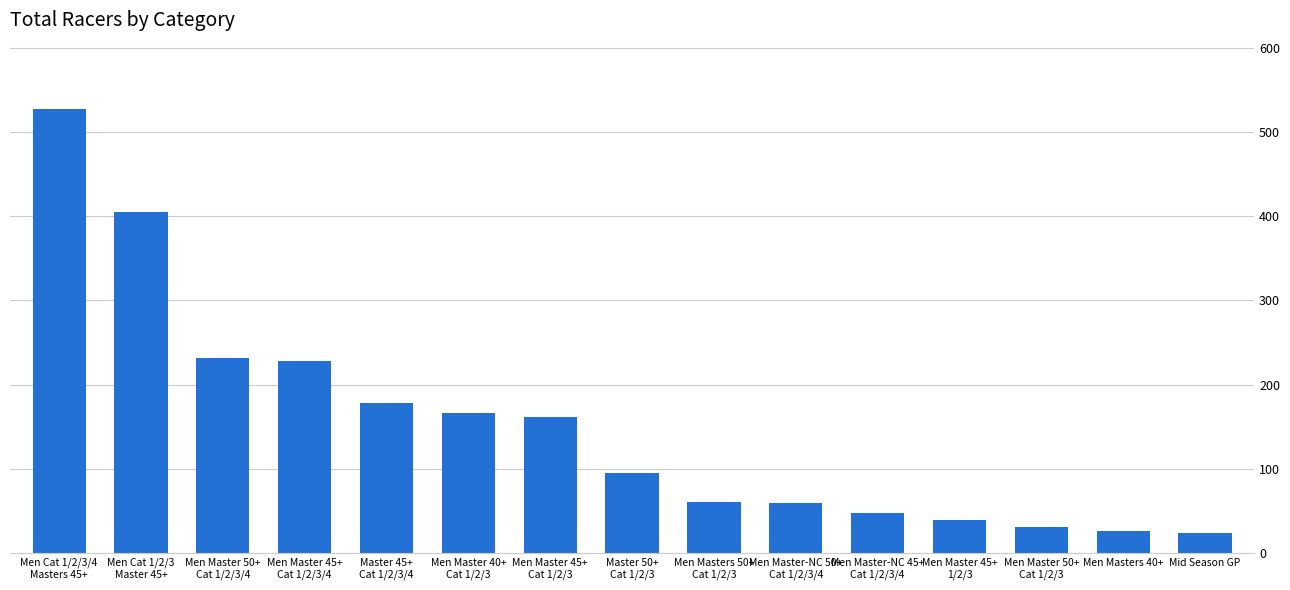

What is the sum of all values?

2280